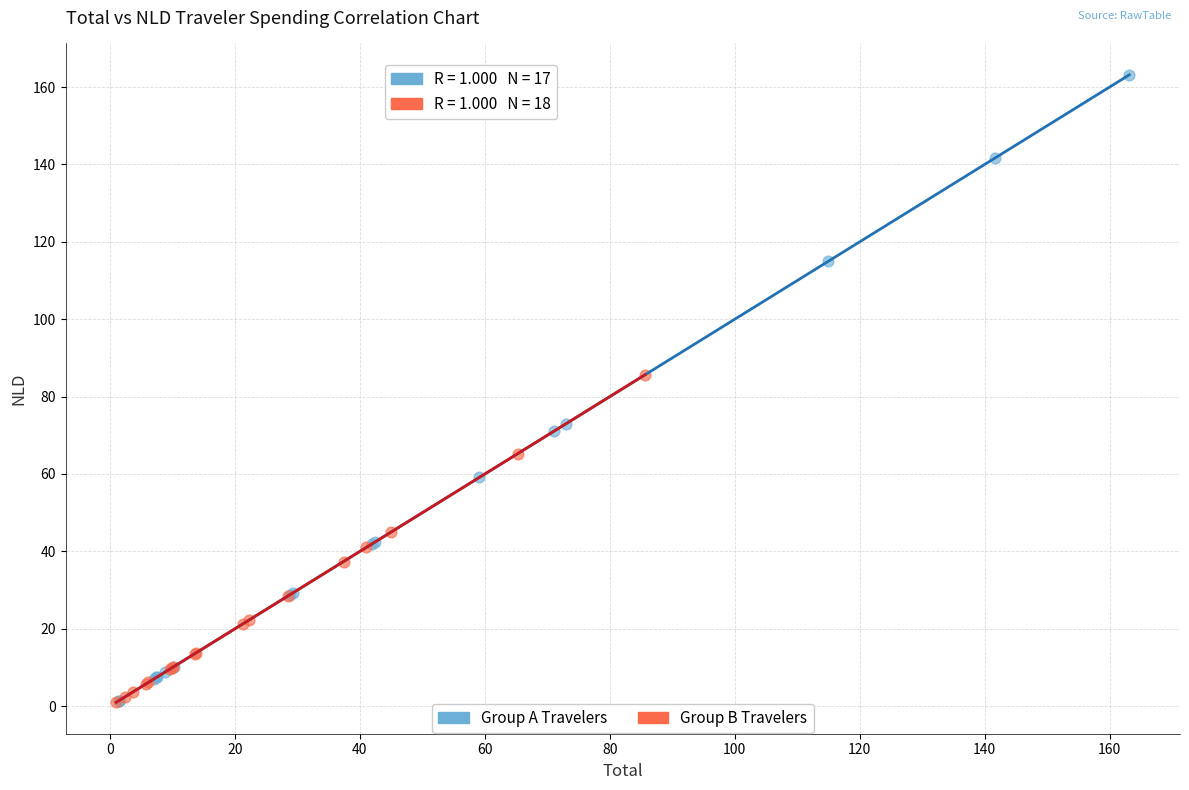

Which series has the largest Y range (max minus min)?

Group A Travelers